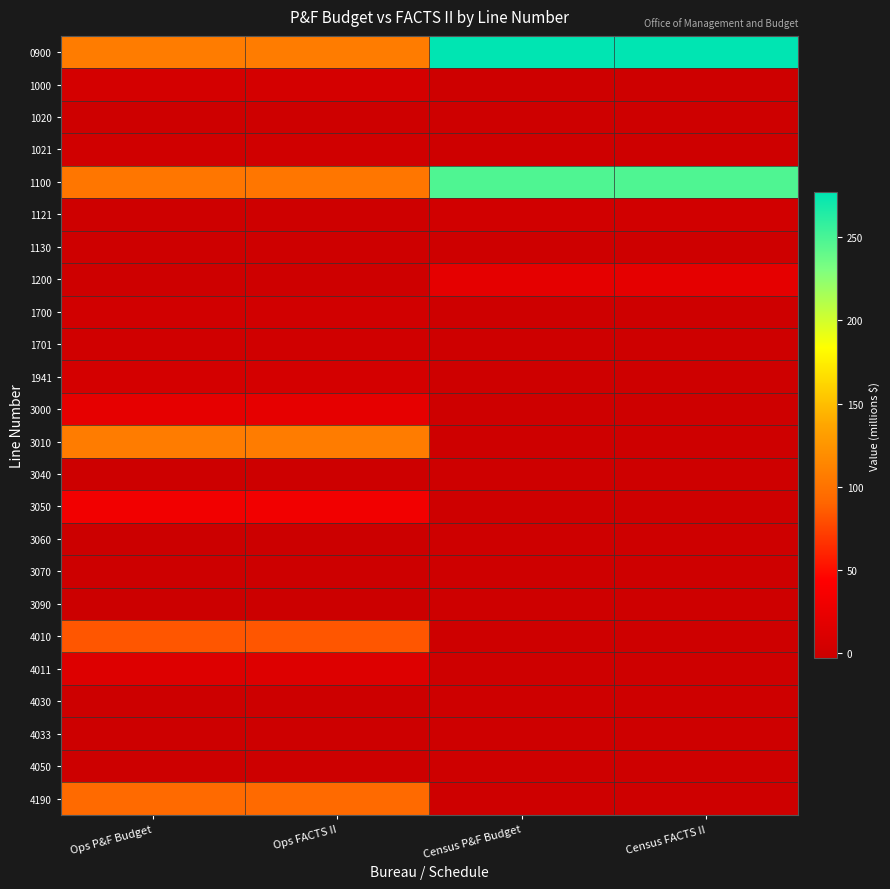

Which series has the largest range (max minus min)?

0900